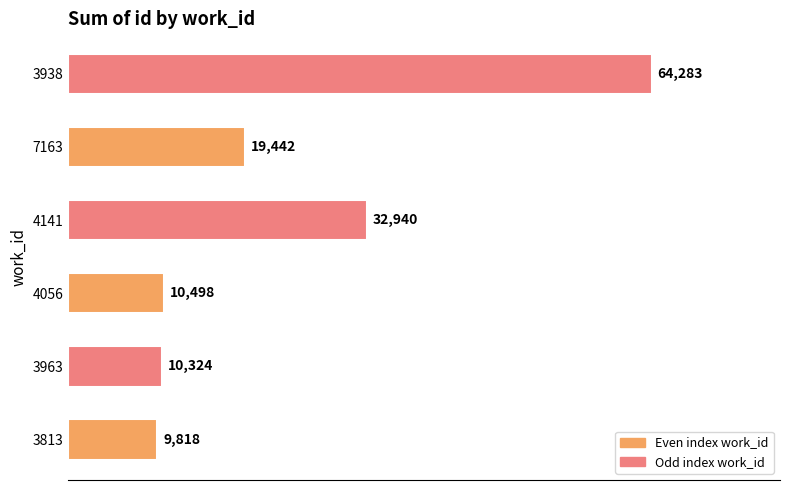

What is the change in value from 4141 to 3938?

+31343